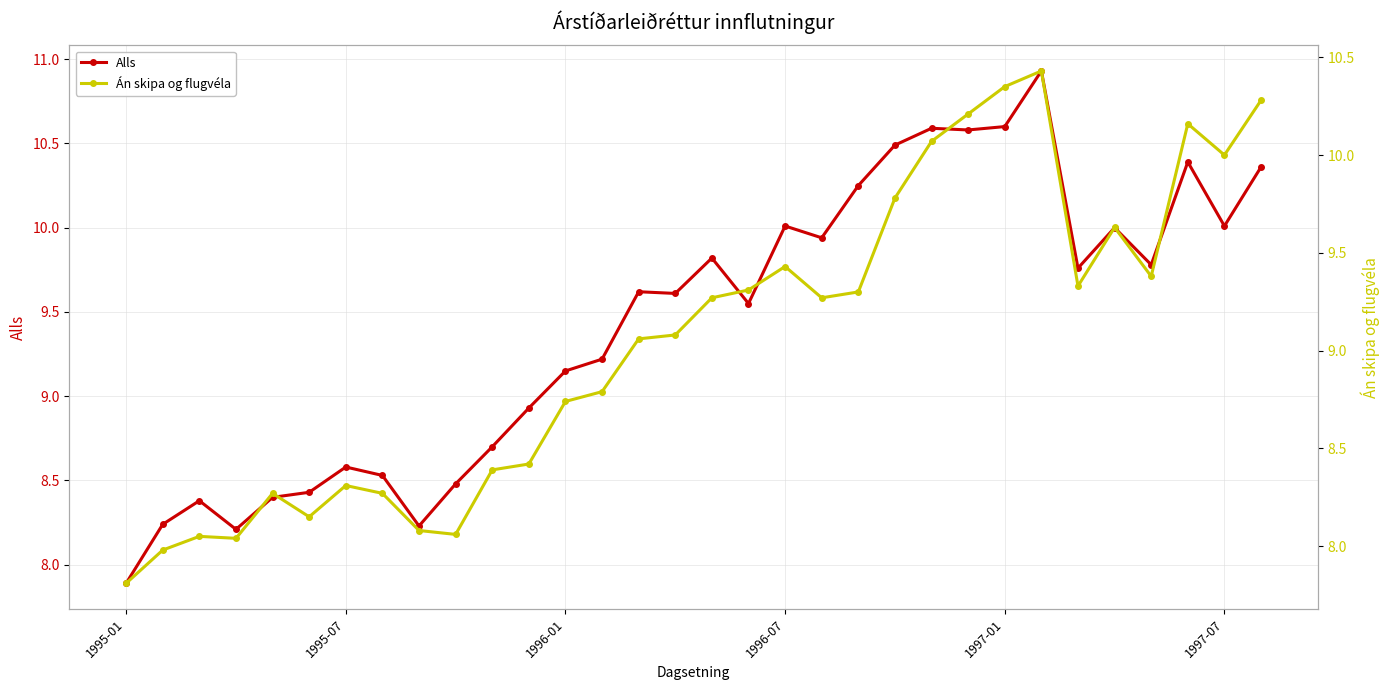

Rank the series by their average value, from lowest to highest.

Án skipa og flugvéla, Alls